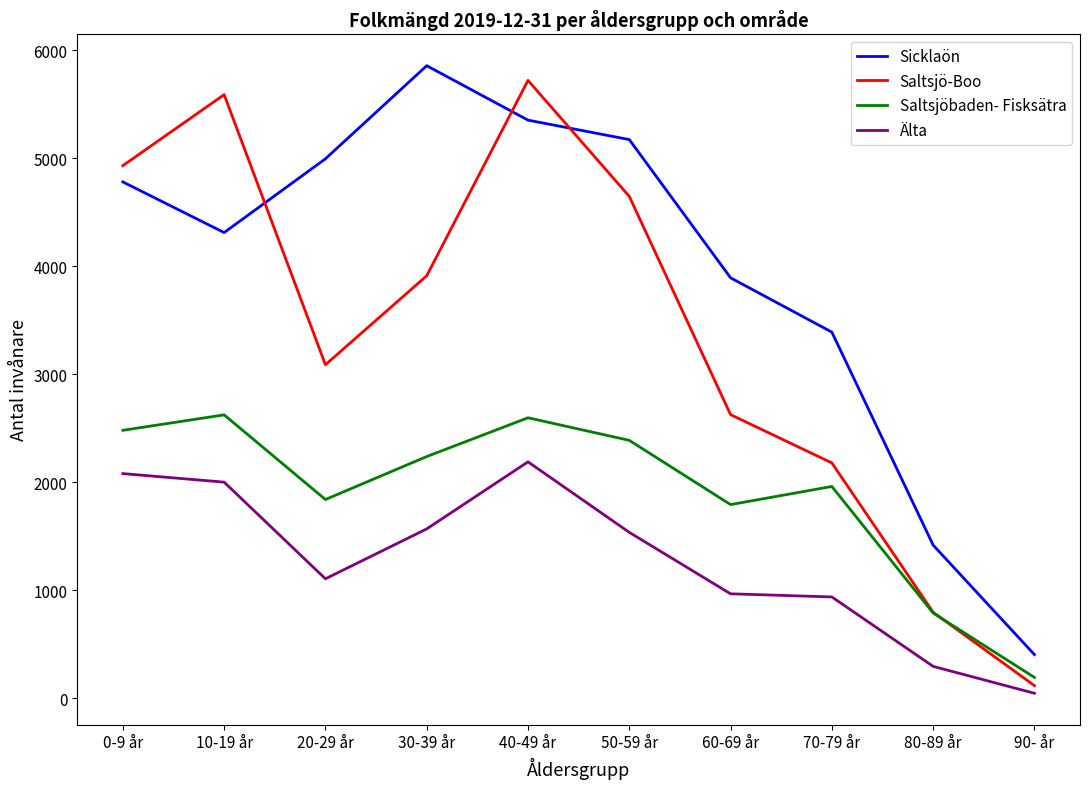

The Saltsjöbaden- Fisksätra series shows 2390 at 50-59 år. True or false?

True